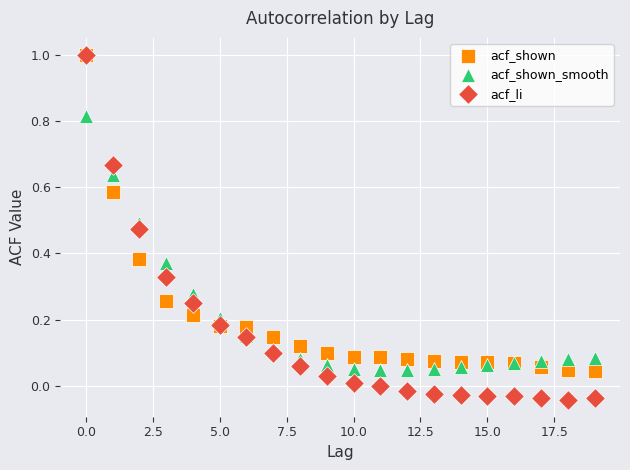

Which series has the widest spread of Y values?

acf_li